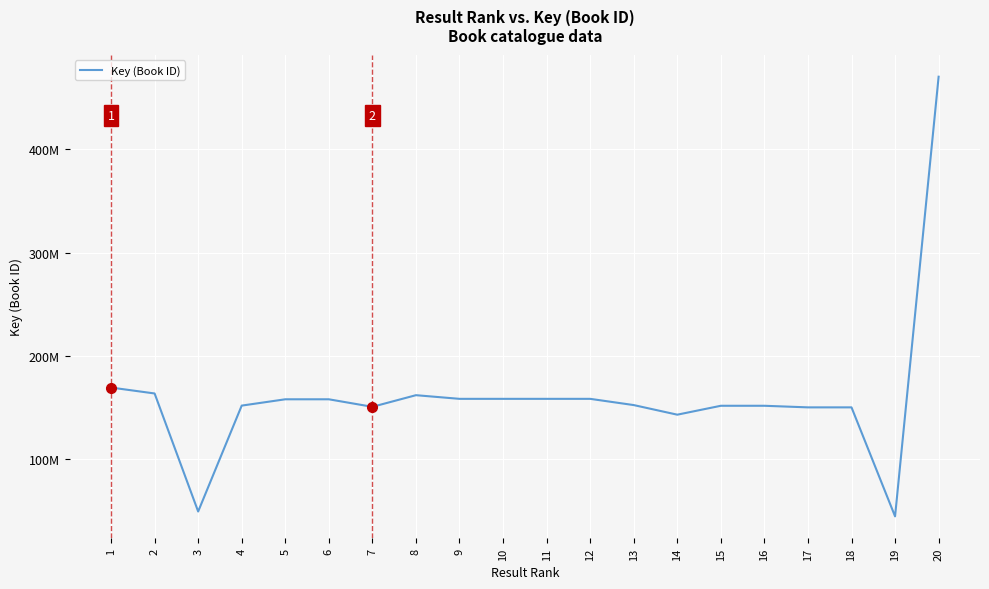

How many points are higher than both their immediate neighbors (excluding endpoints)?

6